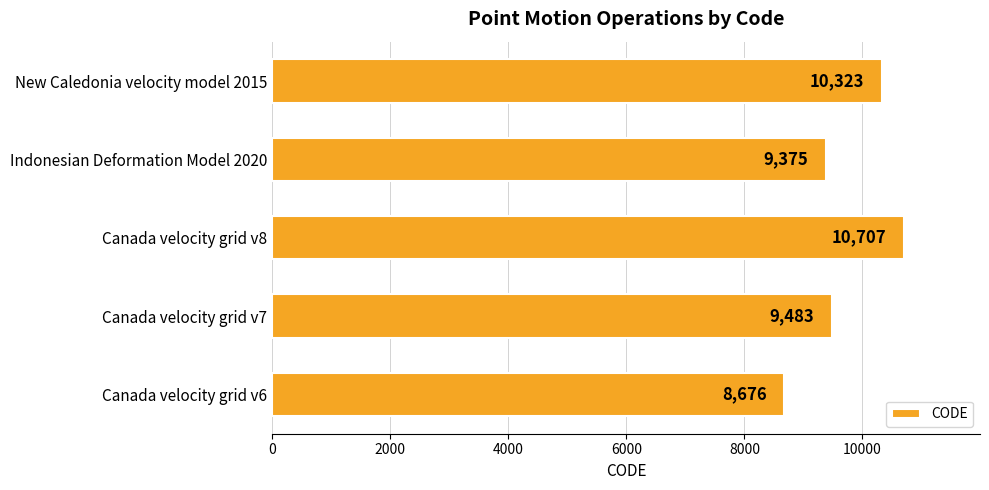

Reading bottom to top, extract all data points from this chart.

Canada velocity grid v6=8676	Canada velocity grid v7=9483	Canada velocity grid v8=10707	Indonesian Deformation Model 2020=9375	New Caledonia velocity model 2015=10323